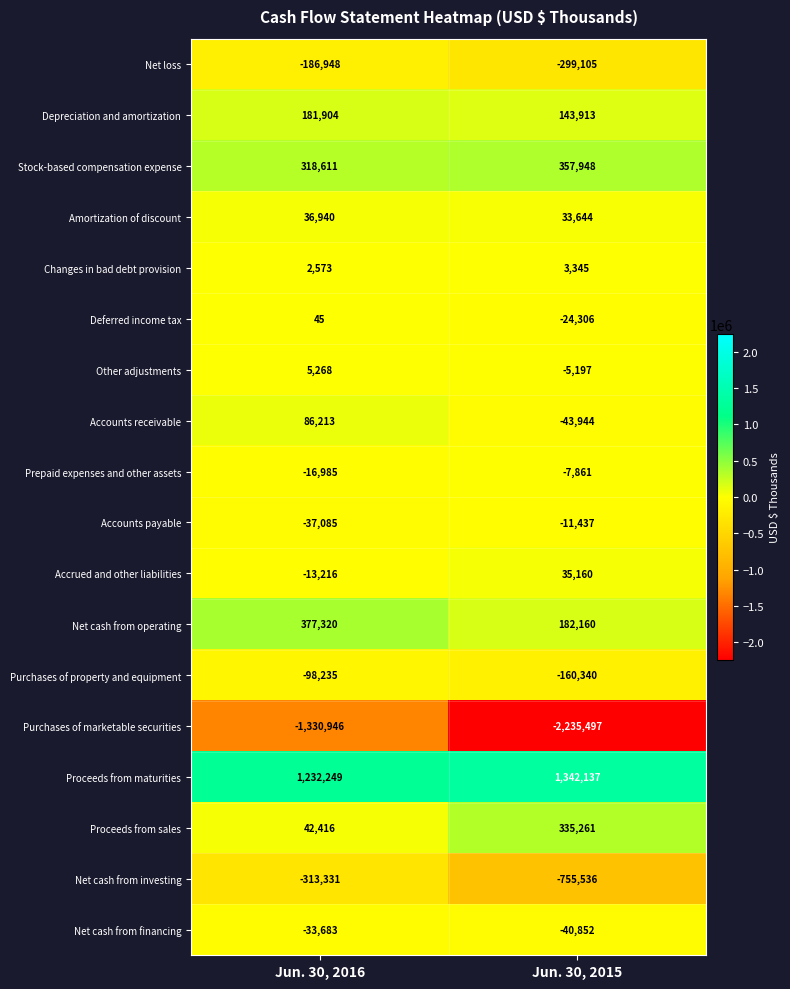

What is the sum of all Other adjustments values?

71